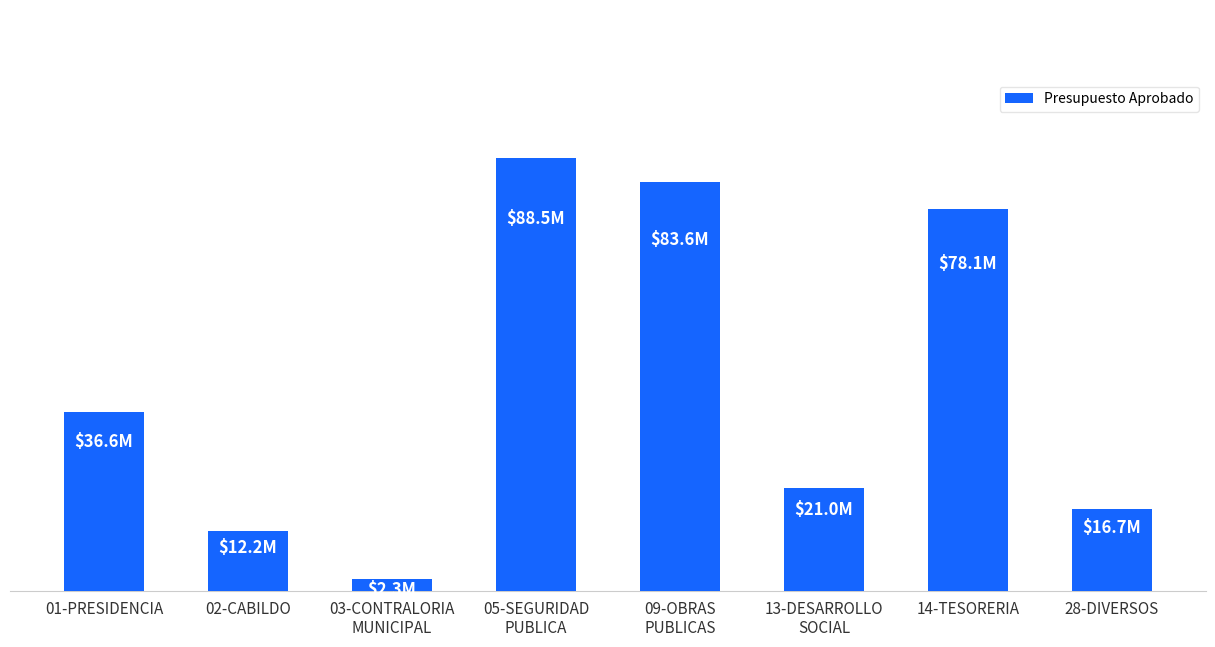

Does the chart contain any negative values?

No